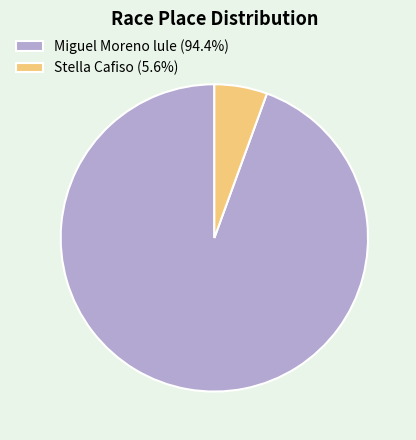

Between Stella Cafiso and Miguel Moreno lule, which is larger?

Miguel Moreno lule